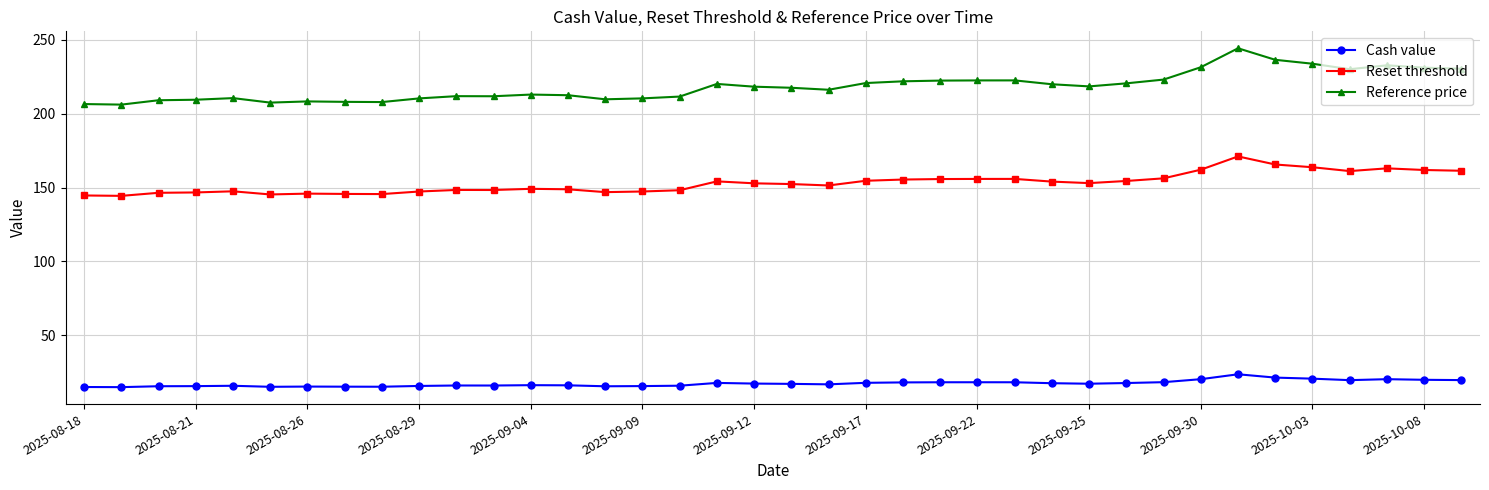

True or false: Cash value has more than 2 points higher than both neighbors.

True